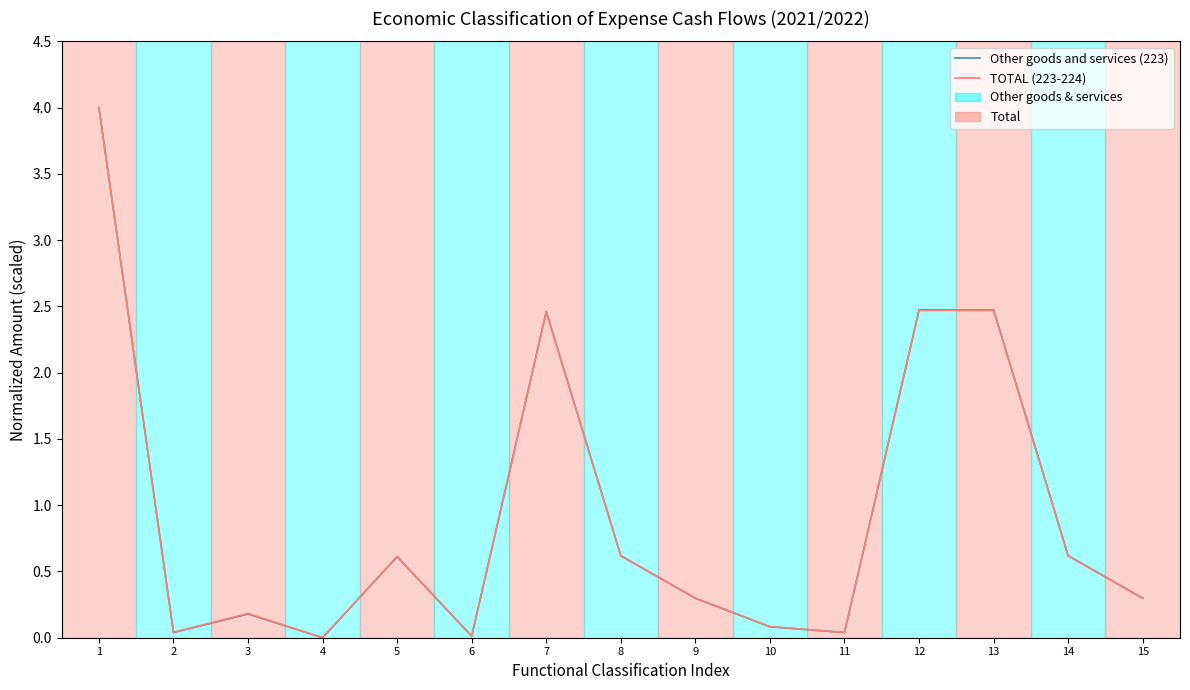

What is the maximum value shown in the chart?

4.0